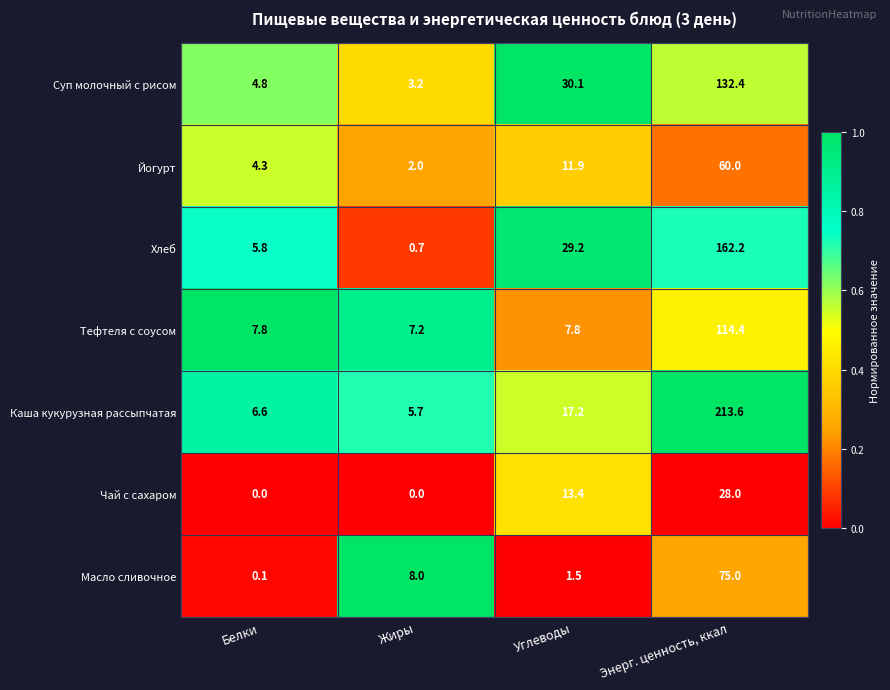

Reading left to right, list all the values displayed in this chart.

Суп молочный с рисом: Белки=4.8	Жиры=3.2	Углеводы=30.1	Энерг. ценность, ккал=132.4
Йогурт: Белки=4.3	Жиры=2.0	Углеводы=11.9	Энерг. ценность, ккал=60.0
Хлеб: Белки=5.8	Жиры=0.7	Углеводы=29.2	Энерг. ценность, ккал=162.2
Тефтеля с соусом: Белки=7.8	Жиры=7.2	Углеводы=7.8	Энерг. ценность, ккал=114.4
Каша кукурузная рассыпчатая: Белки=6.6	Жиры=5.7	Углеводы=17.2	Энерг. ценность, ккал=213.6
Чай с сахаром: Белки=0.0	Жиры=0.0	Углеводы=13.4	Энерг. ценность, ккал=28.0
Масло сливочное: Белки=0.1	Жиры=8.0	Углеводы=1.5	Энерг. ценность, ккал=75.0